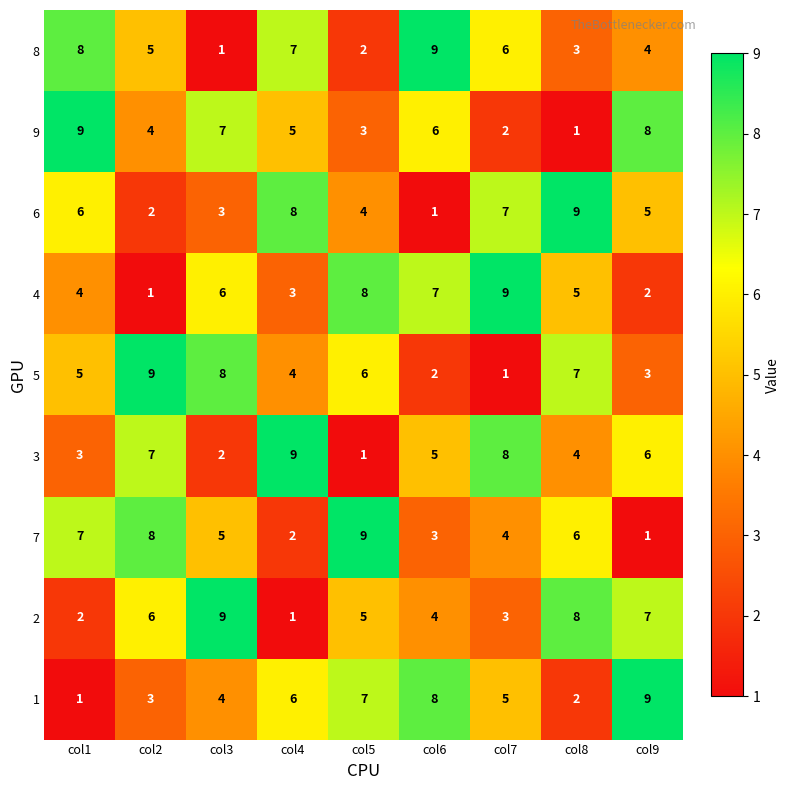

True or false: 9 has a value of 2 at col5.

False